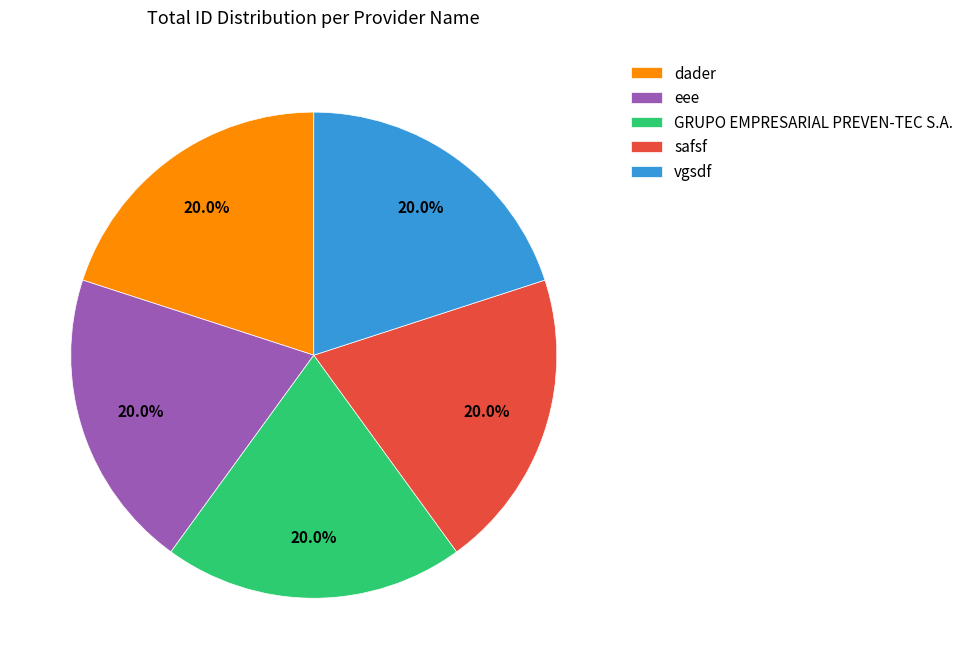

To the nearest percent, what portion does dader represent?

20%